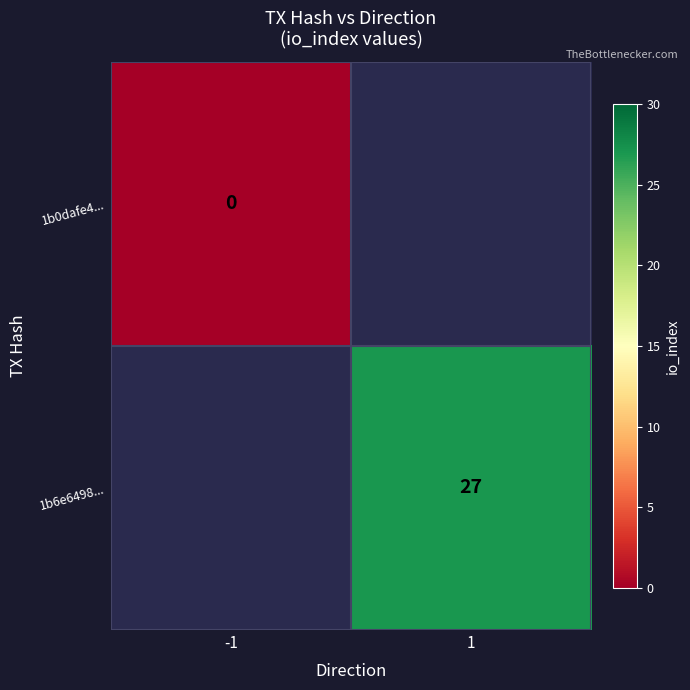

At how many categories does at least one series exceed 8?

1